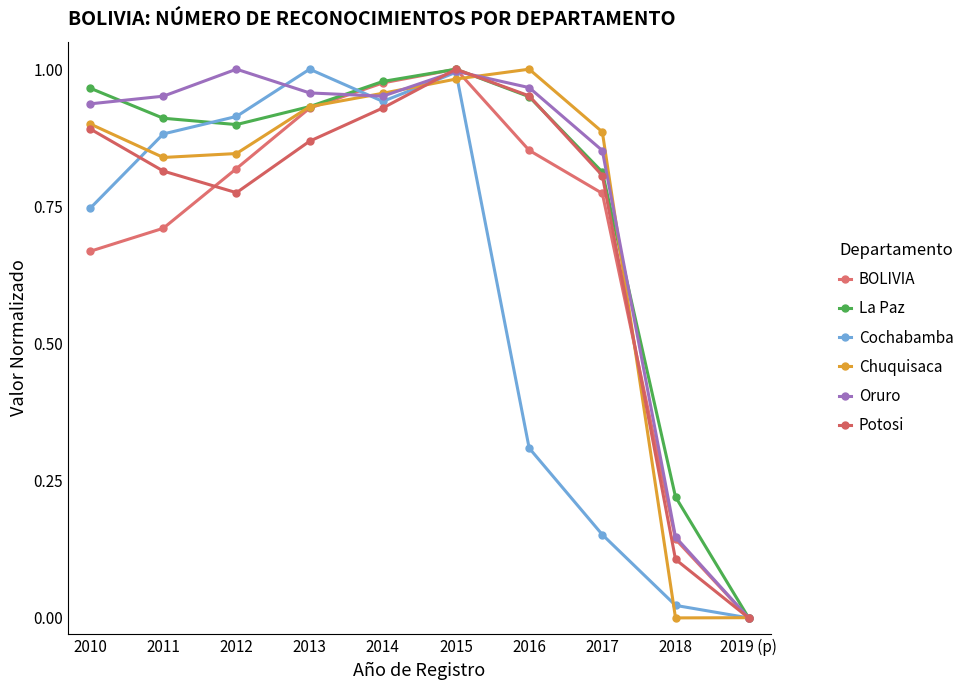

Between 2013 and 2014, which is larger?

2014